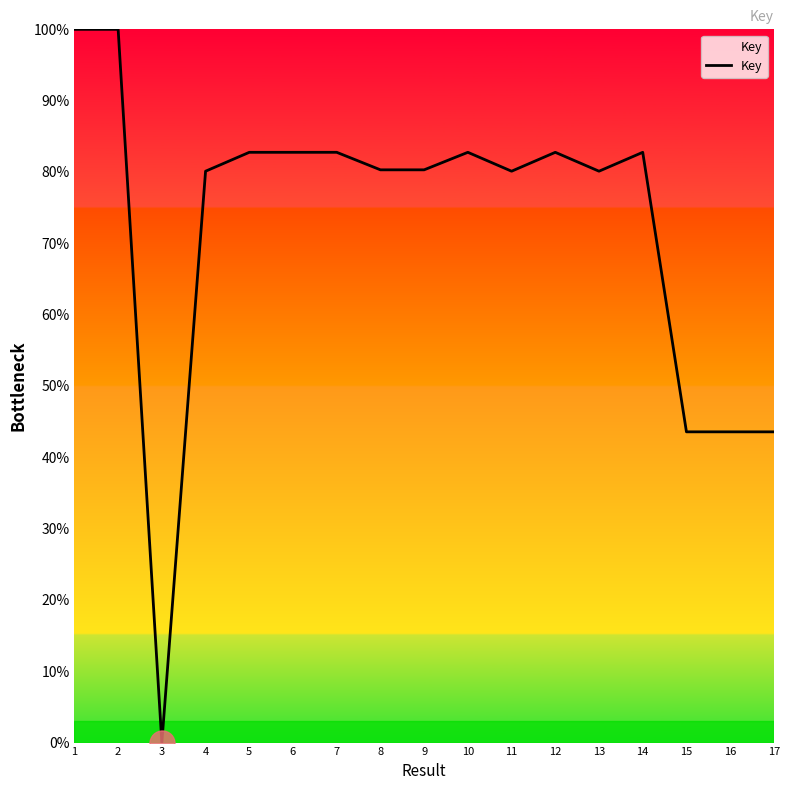

The chart shows a value of 20.4 at 12. True or false?

False